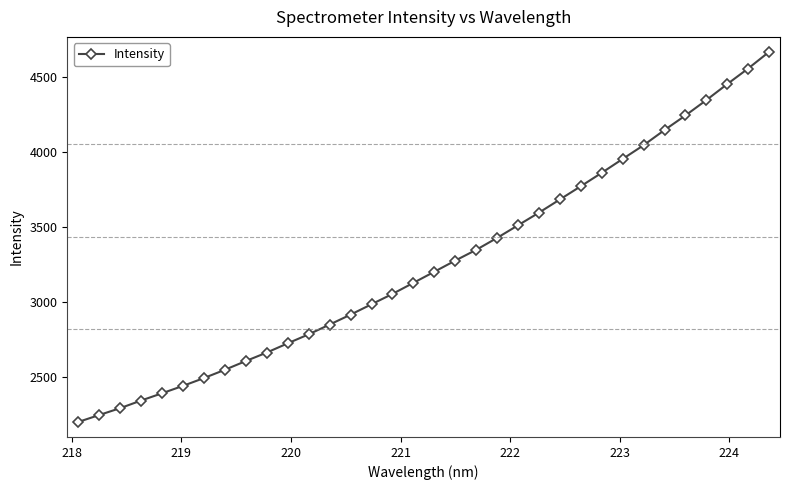

What is the minimum value shown in the chart?

2198.6